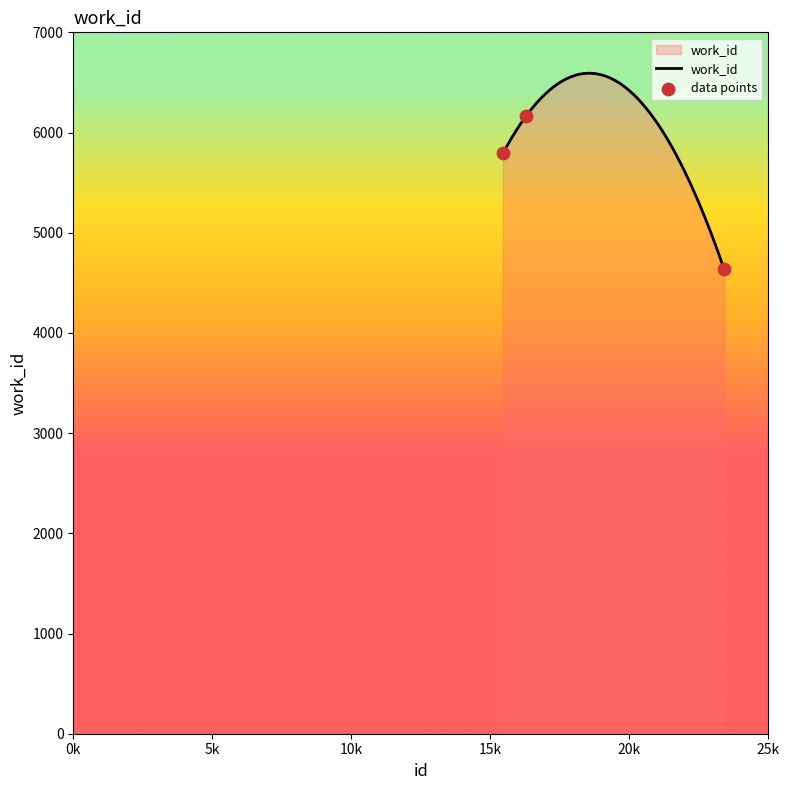

What is the change in value from 16280 to 23400?

-1523